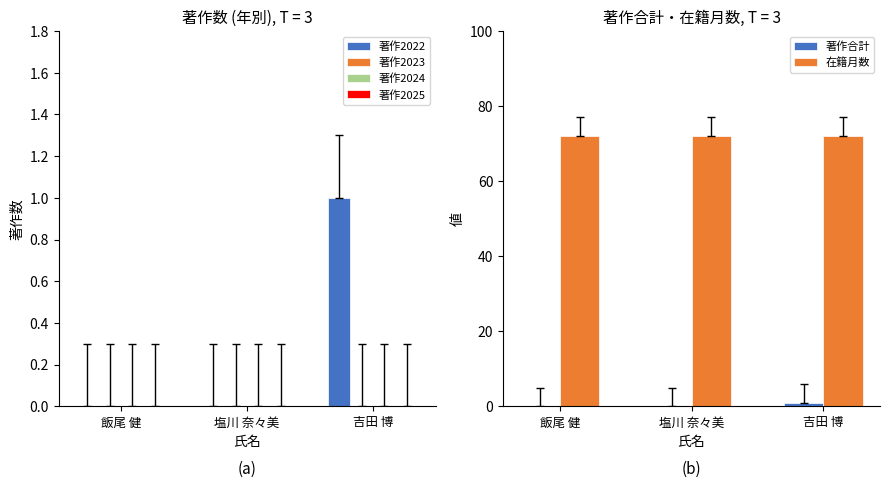

List the series in order of their peak value, lowest first.

著作2023, 著作2024, 著作2025, 著作2022, 著作合計, 在籍月数